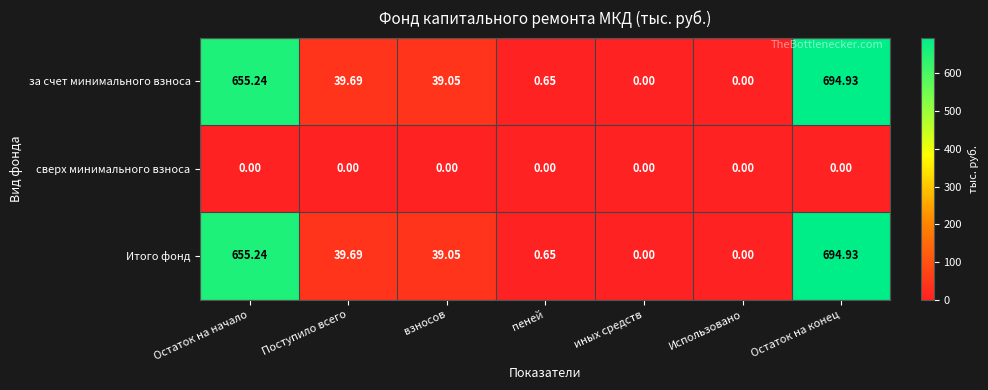

What is the total value across all series at Остаток на конец?

1389.9